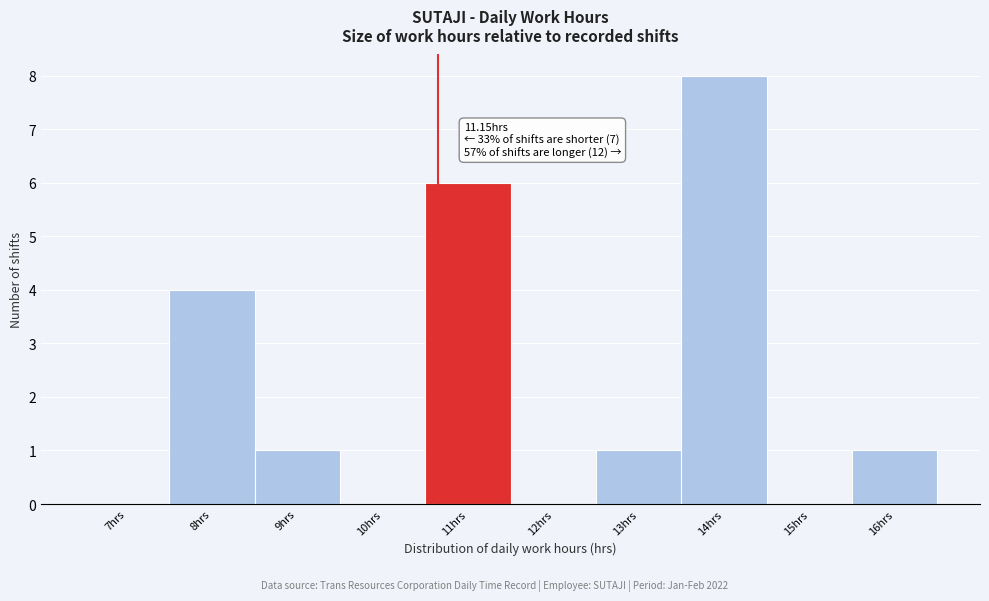

Reading left to right, list all the values displayed in this chart.

7hrs=0	8hrs=4	9hrs=1	10hrs=0	11hrs=6	12hrs=0	13hrs=1	14hrs=8	15hrs=0	16hrs=1